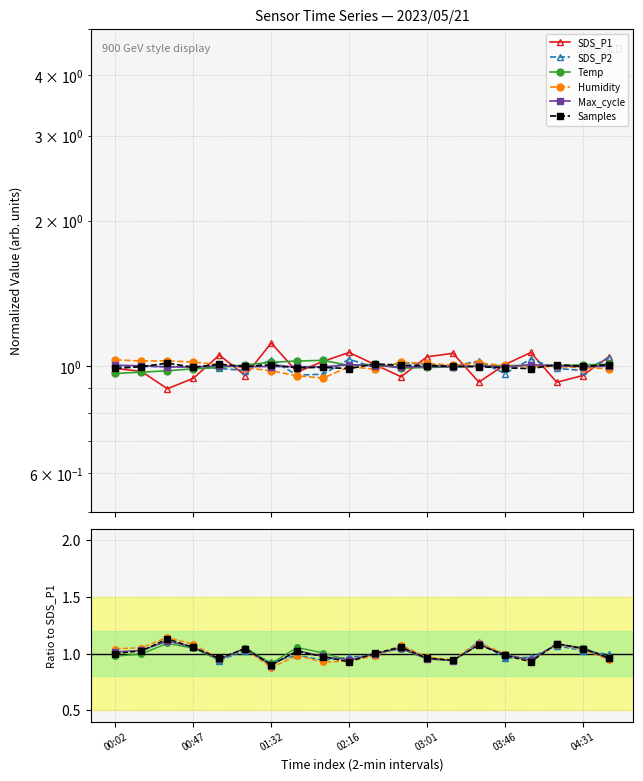

Where is Max_cycle nearest to the value 1?

10